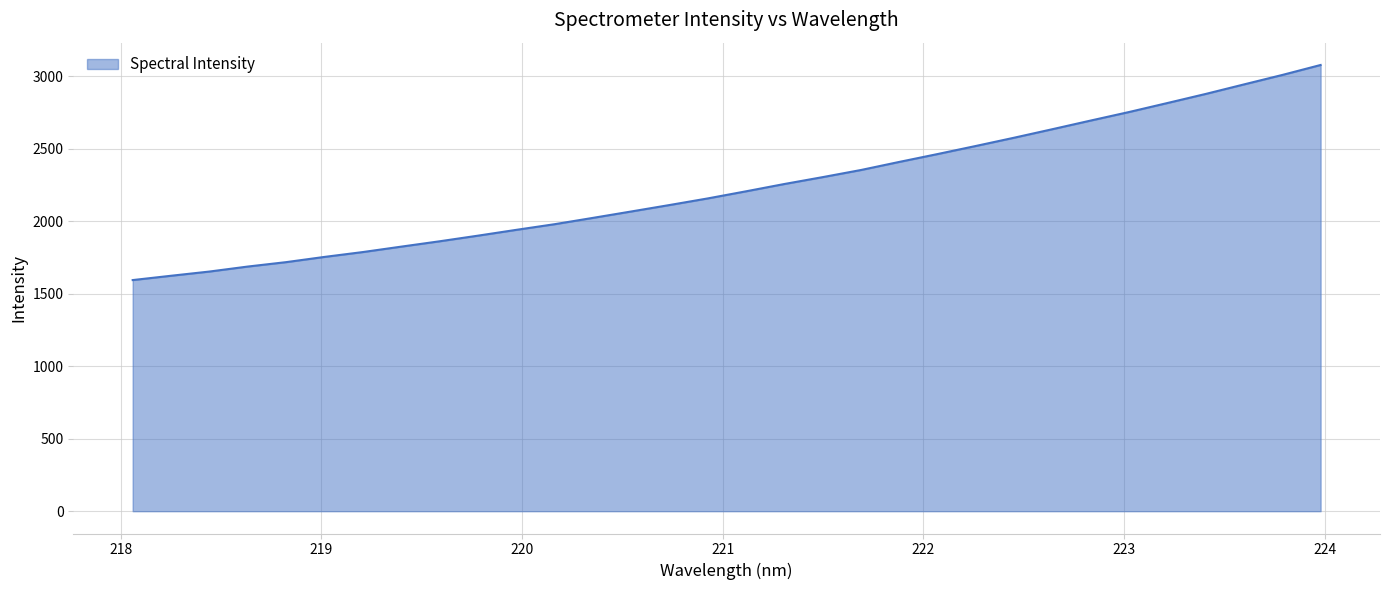

What is the greatest value displayed?

3078.5